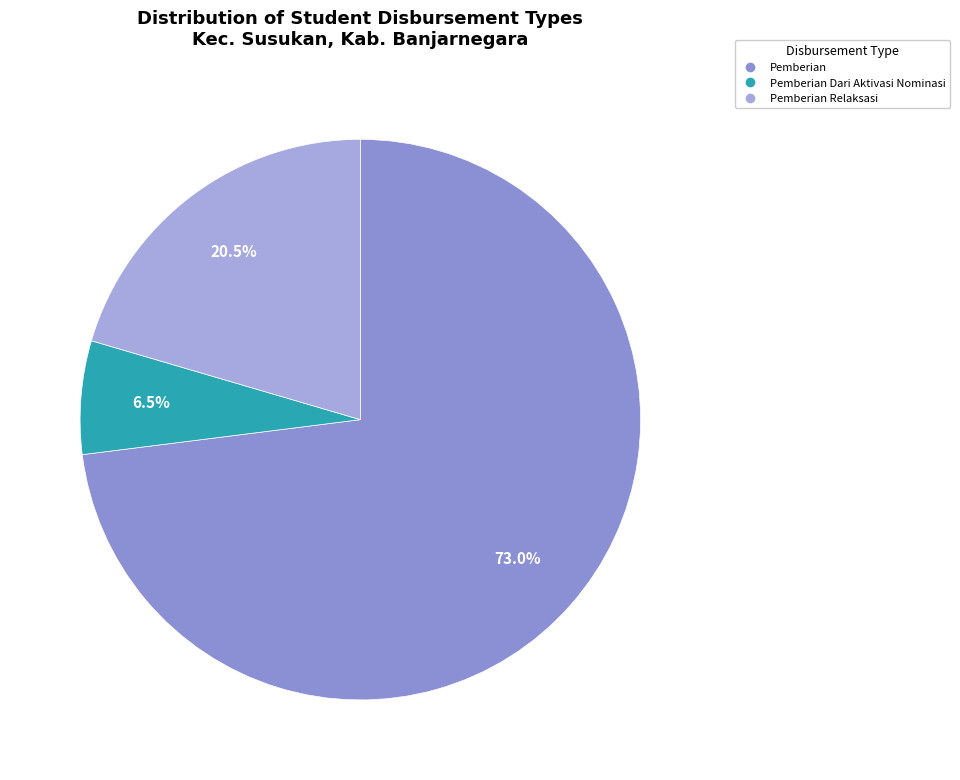

How many segments does this pie chart have?

3